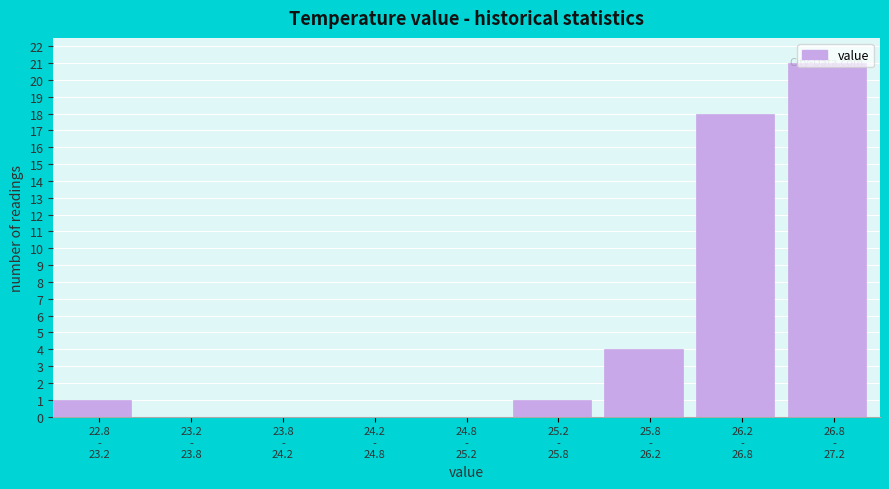

What is the maximum value shown in the chart?

21